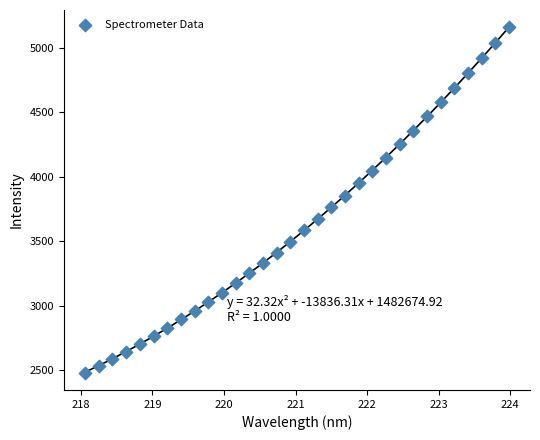

What is the range of Y values (max minus min)?

2678.7